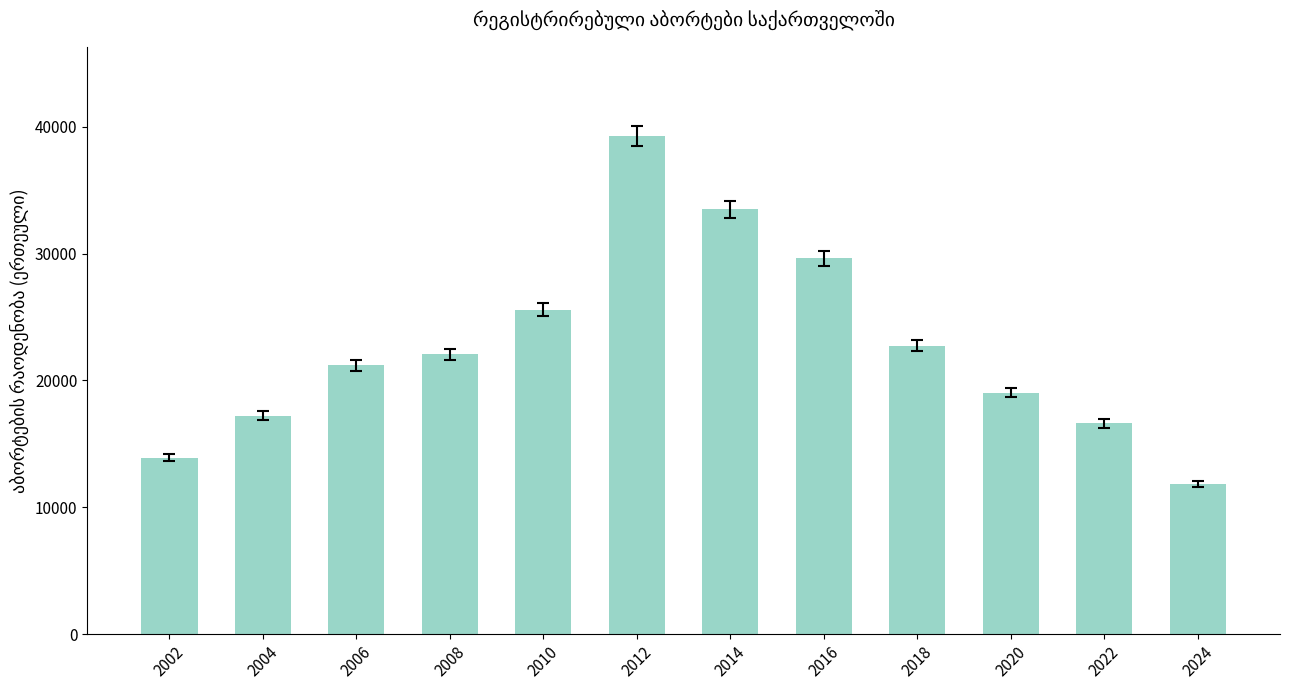

List the labels in order of value, largest first.

2012, 2014, 2016, 2010, 2018, 2008, 2006, 2020, 2004, 2022, 2002, 2024